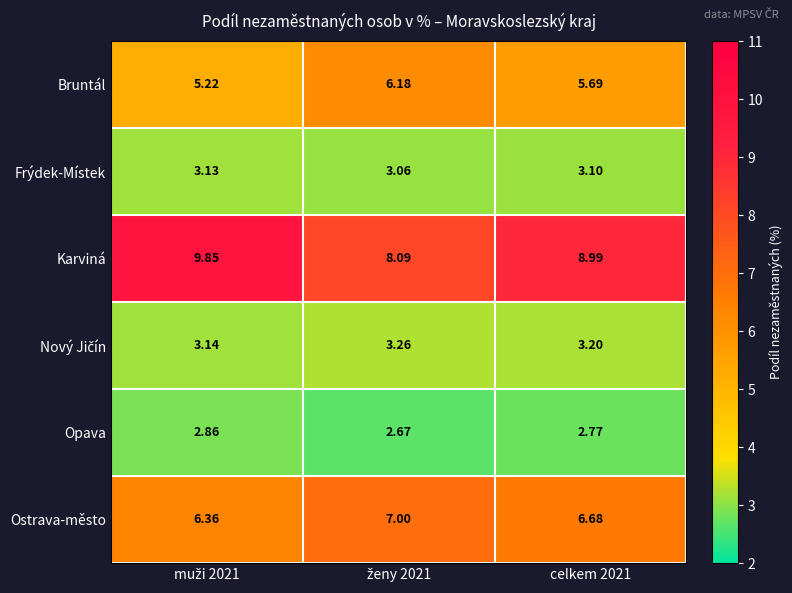

Which series has the largest total across all categories?

Karviná